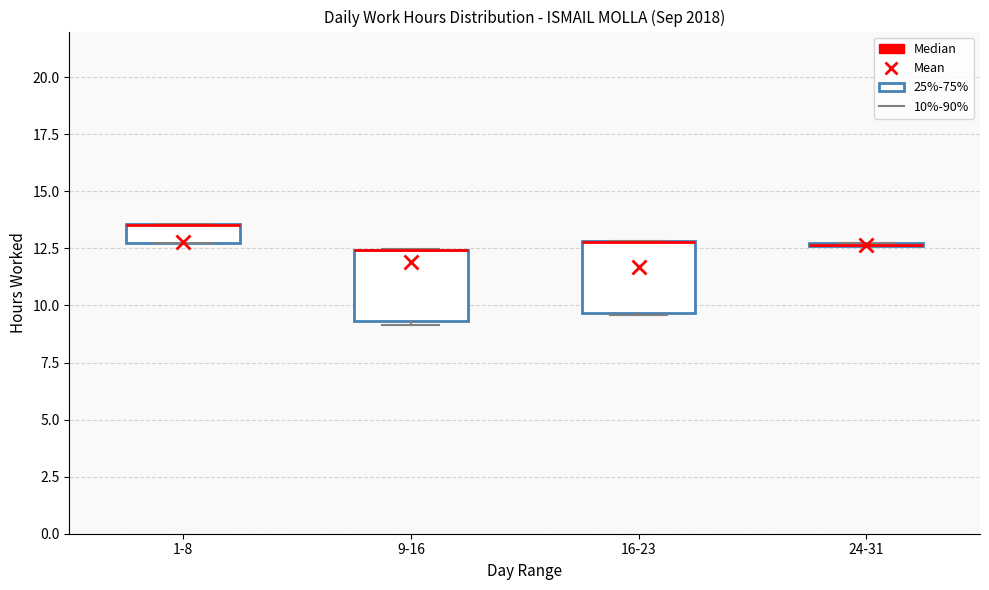

Reading left to right, transcribe this box plot: for each box, give where its median line is, the range the box spans, and where its two whiskers end, as read against the y-axis. The values are not printed on the chart, so give them approximately, as read against the axis.

1-8: median 13.5 (drawn on the box's upper edge), box 12.5 to 13.5, whiskers 12.5 to 13.5
9-16: median 12.5 (drawn on the box's upper edge), box 9.5 to 12.5, whiskers 9.0 to 12.5
16-23: median 13.0 (drawn on the box's upper edge), box 9.5 to 13.0, whiskers 9.5 to 13.0
24-31: box collapsed to a line at 12.5, whiskers 12.5 to 12.5